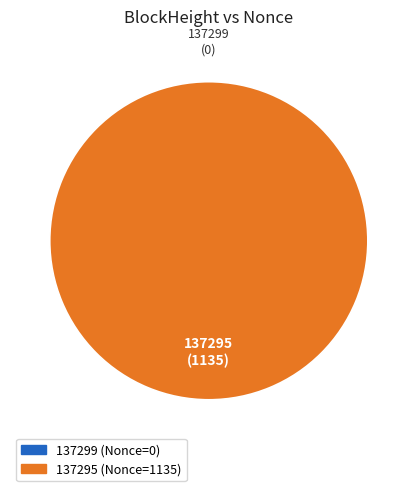

Rank the categories by value from lowest to highest.

137299, 137295